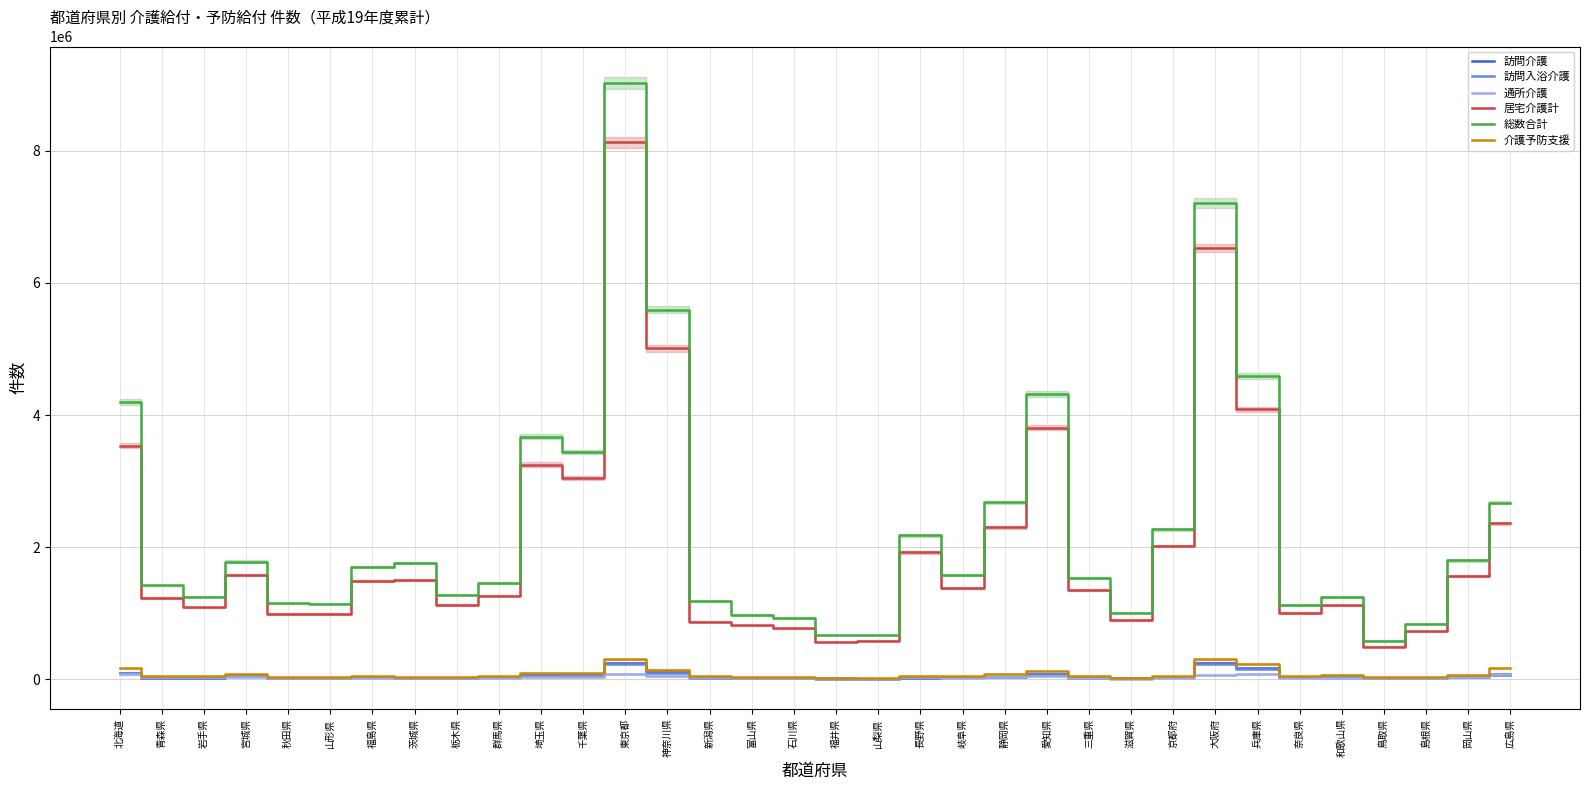

Where is the first local maximum for 訪問介護?

宮城県